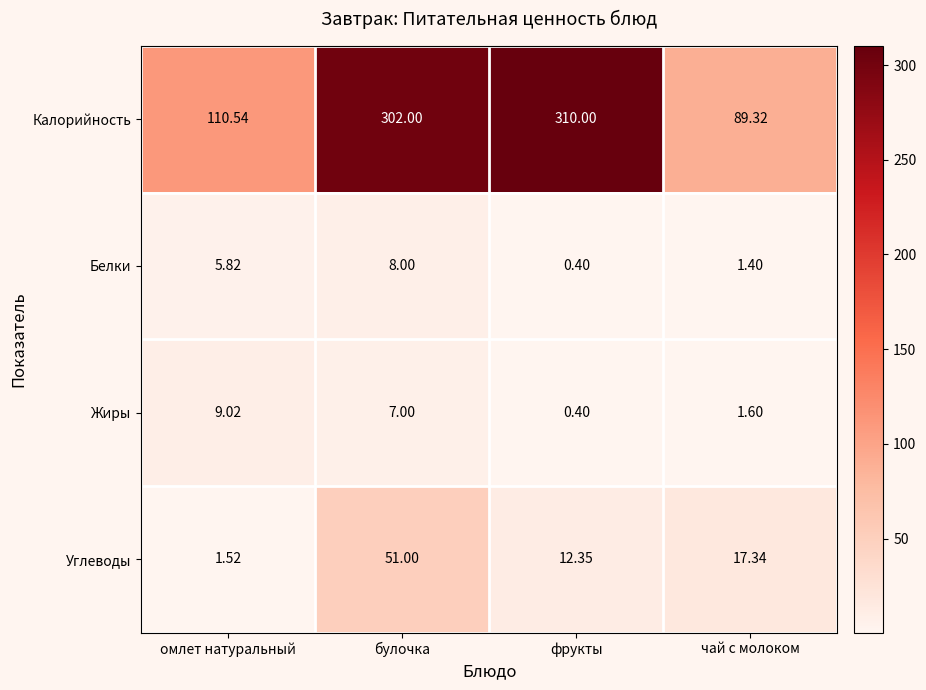

At which label is Углеводы closest to 26?

чай с молоком